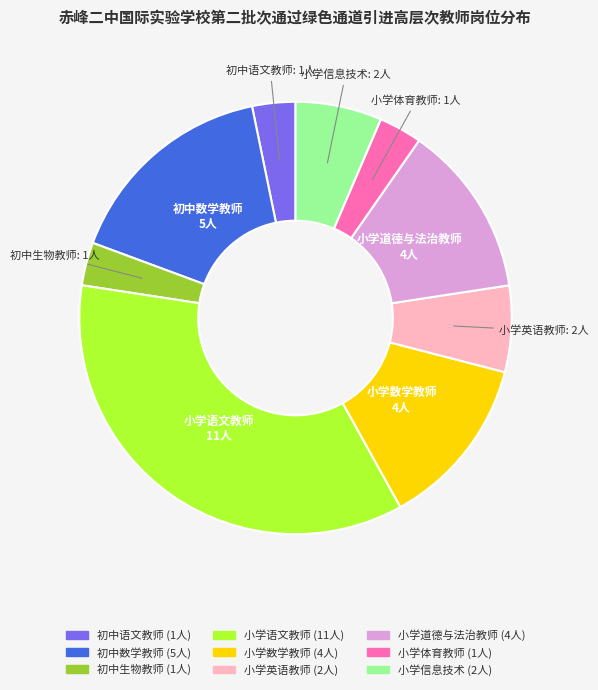

Count the number of slices in the pie.

9